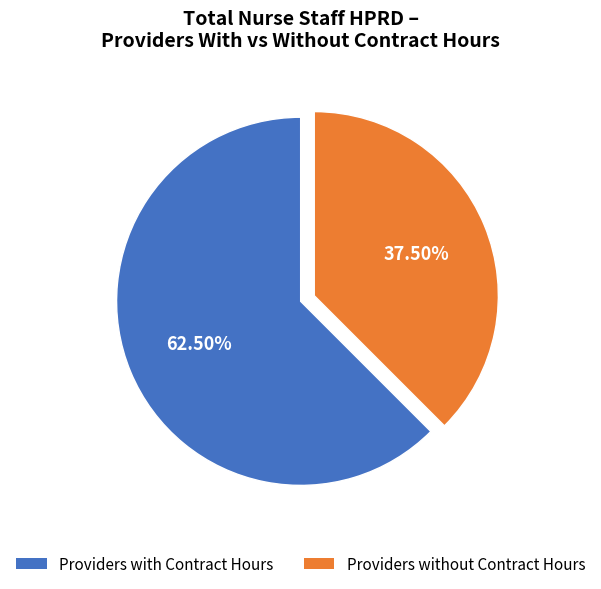

Is there a majority slice in this chart?

Yes